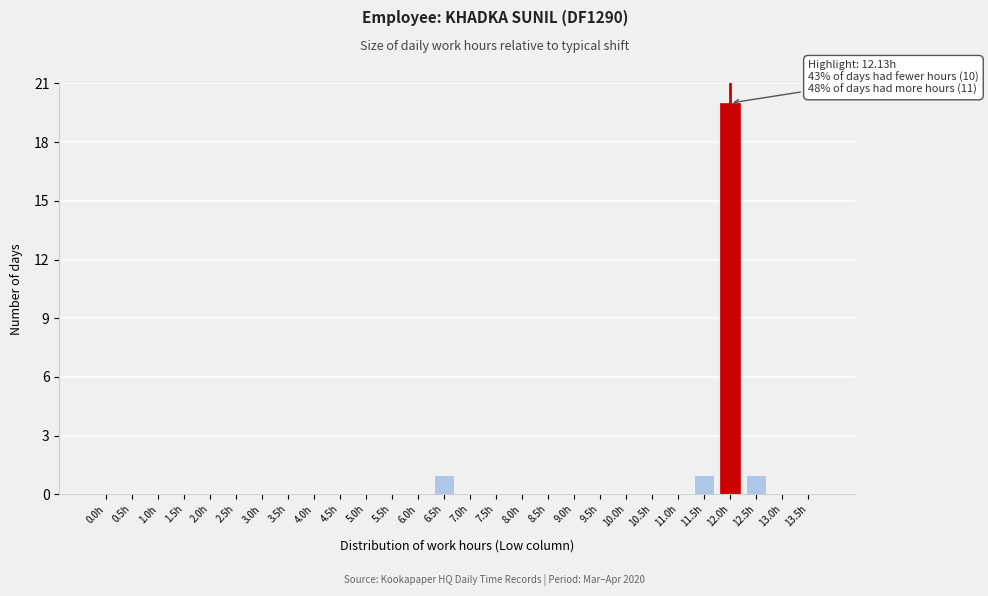

Reading right to left, list all the values displayed in this chart.

13.5h=0	13.0h=0	12.5h=1	12.0h=20	11.5h=1	11.0h=0	10.5h=0	10.0h=0	9.5h=0	9.0h=0	8.5h=0	8.0h=0	7.5h=0	7.0h=0	6.5h=1	6.0h=0	5.5h=0	5.0h=0	4.5h=0	4.0h=0	3.5h=0	3.0h=0	2.5h=0	2.0h=0	1.5h=0	1.0h=0	0.5h=0	0.0h=0